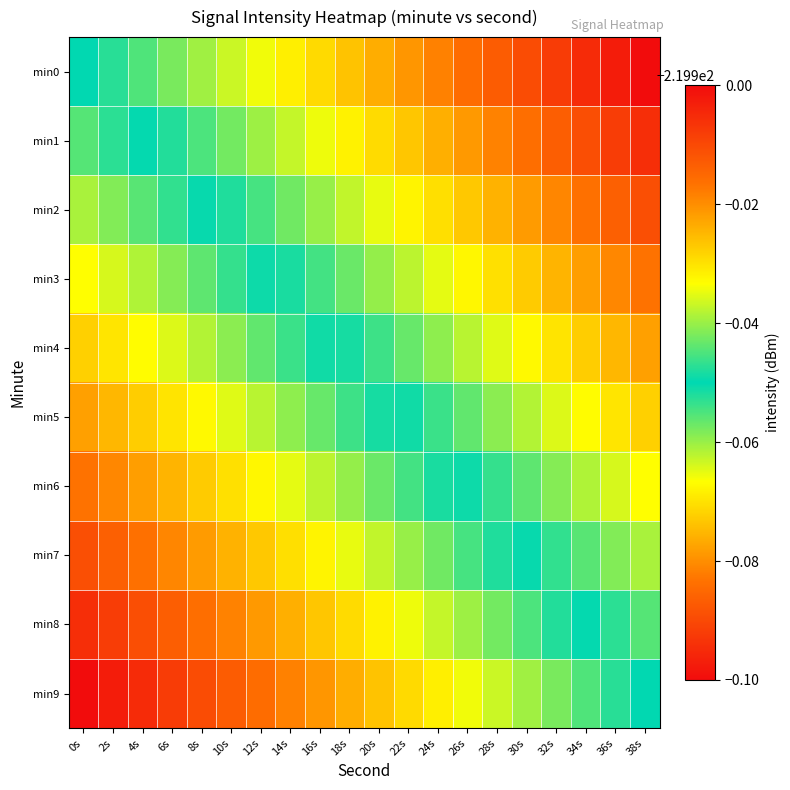

Which series has the widest spread of values?

min0